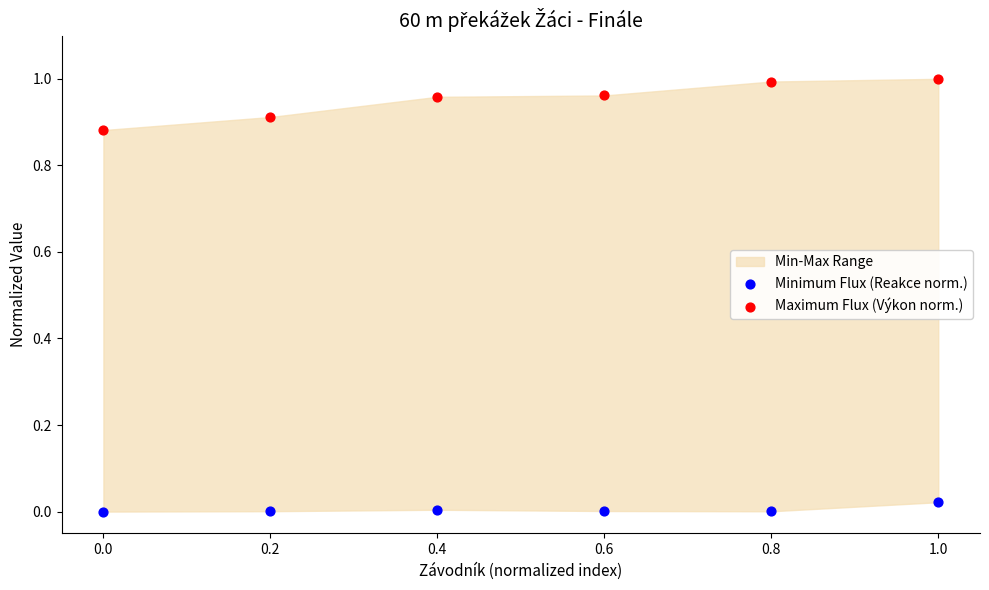

Which series reaches the maximum Y coordinate?

Maximum Flux (Výkon norm.)